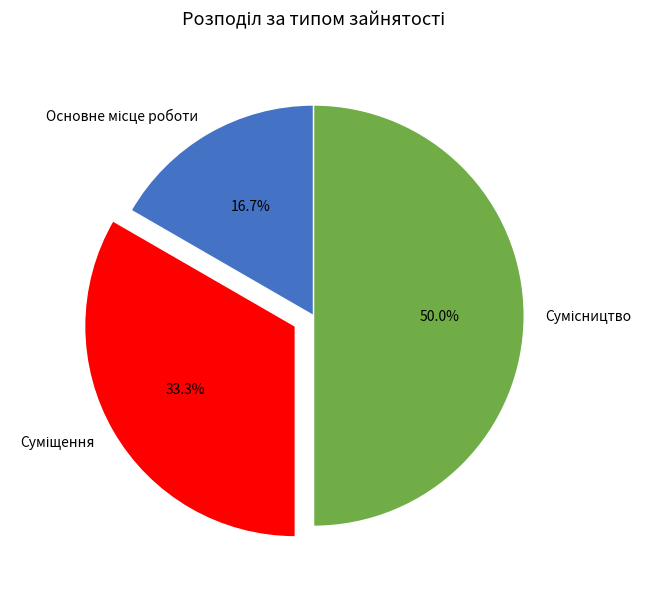

The Сумісництво slice represents 35% of the pie. True or false?

False